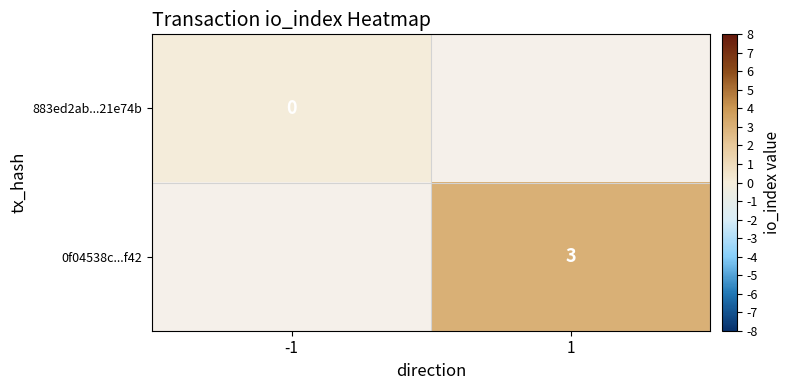

True or false: 0f04538c...f42 has a value of 5 at 1.

False